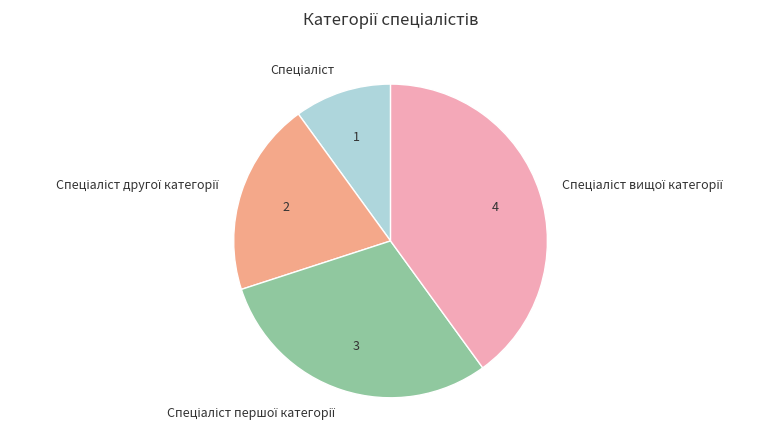

Is there any slice that represents more than half of the pie?

No